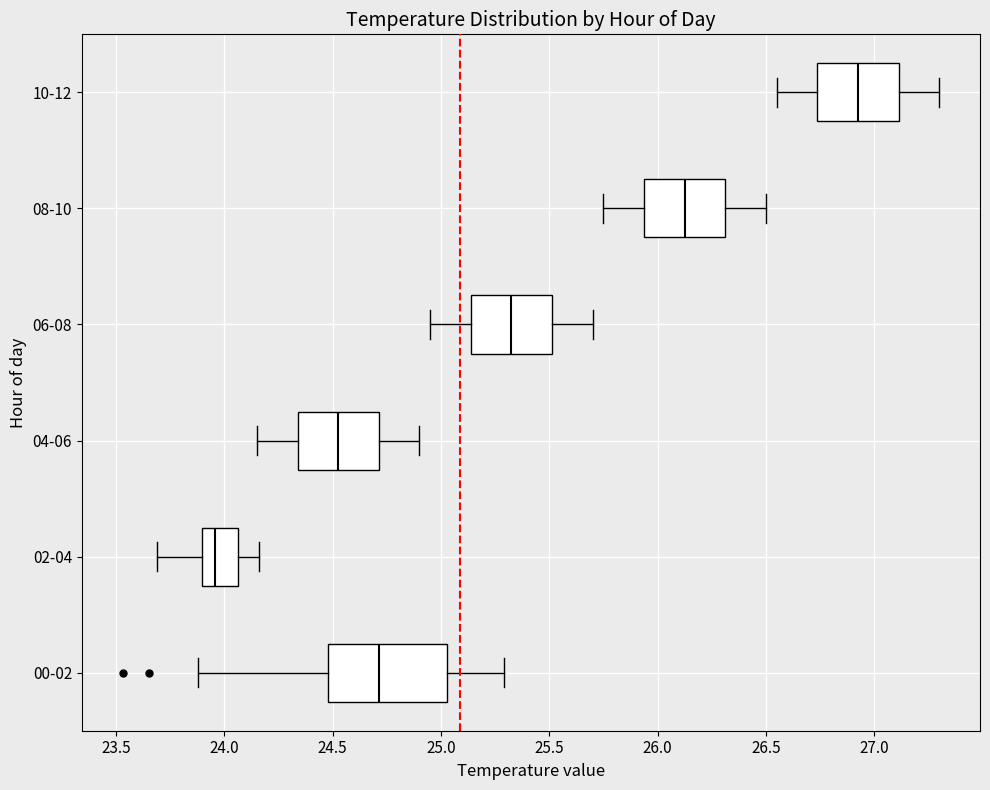

Which box's median line is the furthest to the right?

10-12